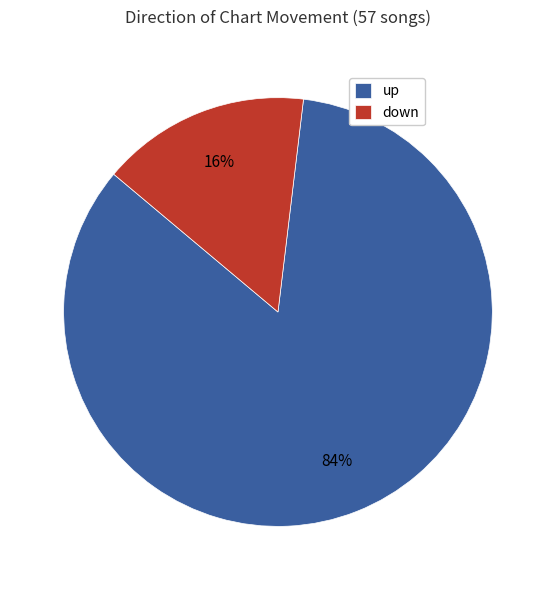

What percentage is the up slice, to the nearest percent?

84%